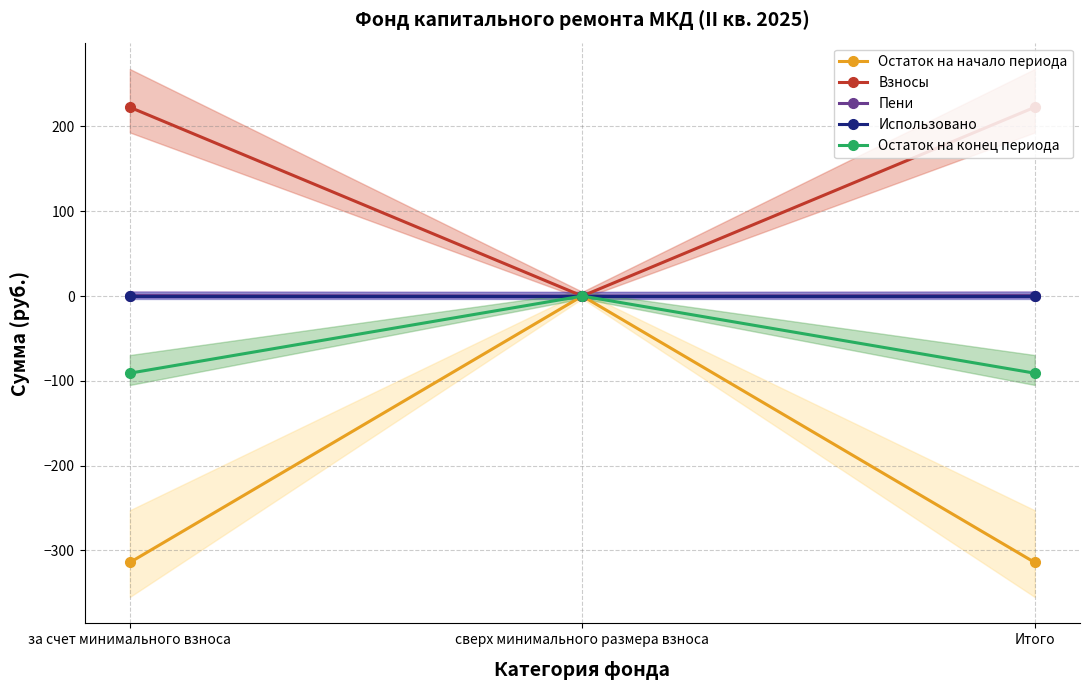

How many values in Взносы are above zero?

2